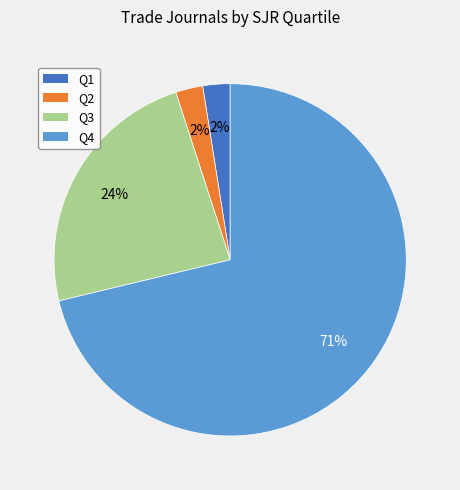

Which slice represents more than half of the pie?

Q4